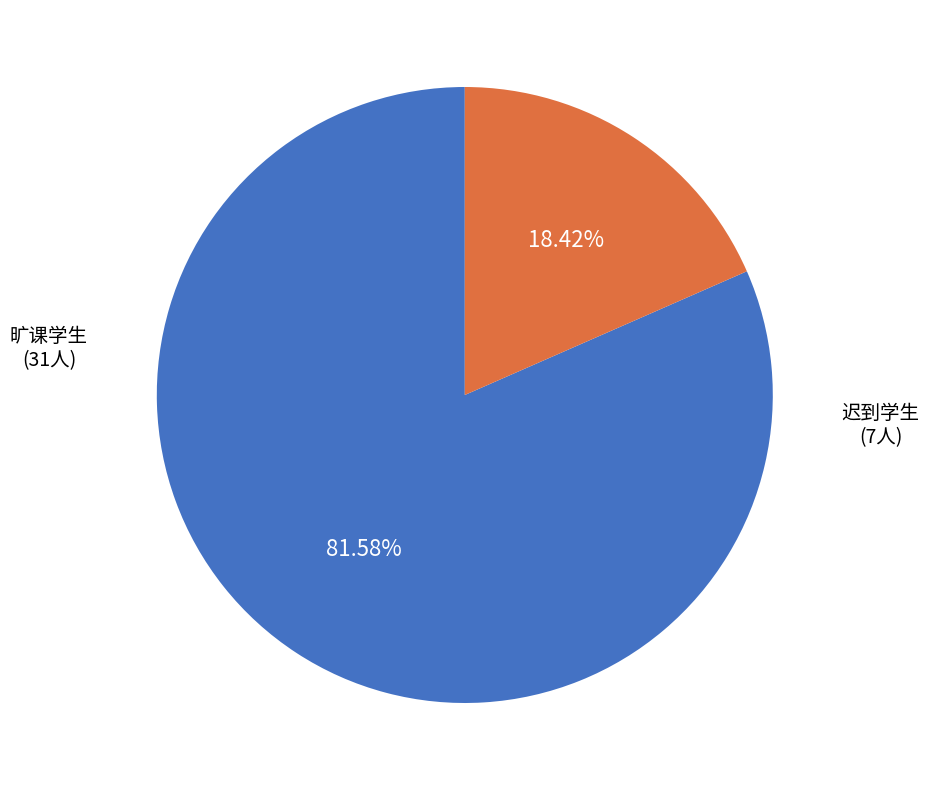

Is there a majority slice in this chart?

Yes